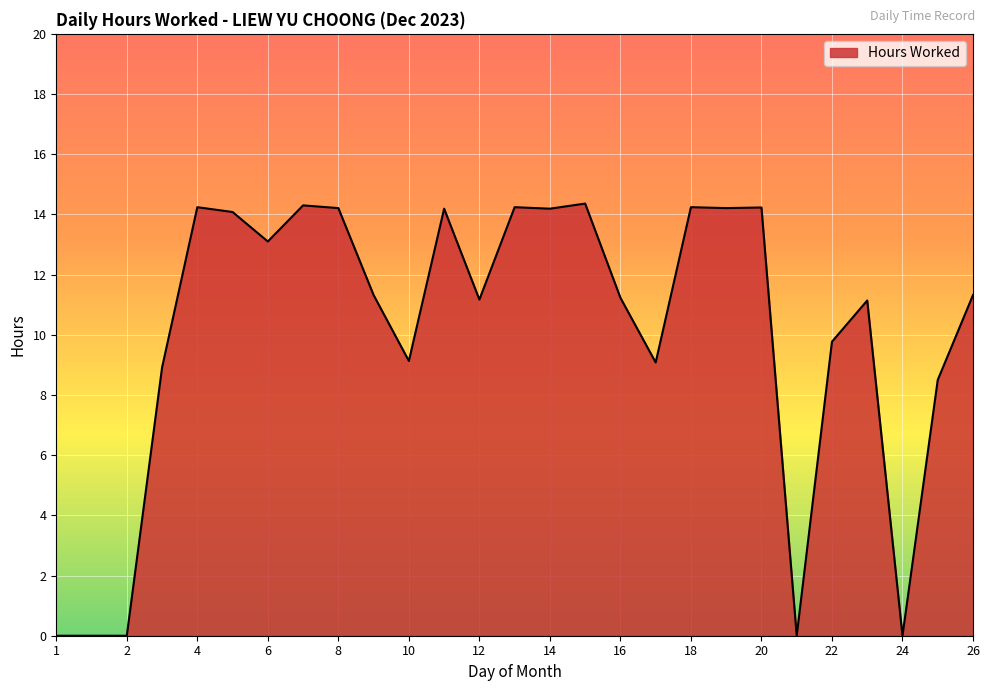

What is the greatest value displayed?

14.4